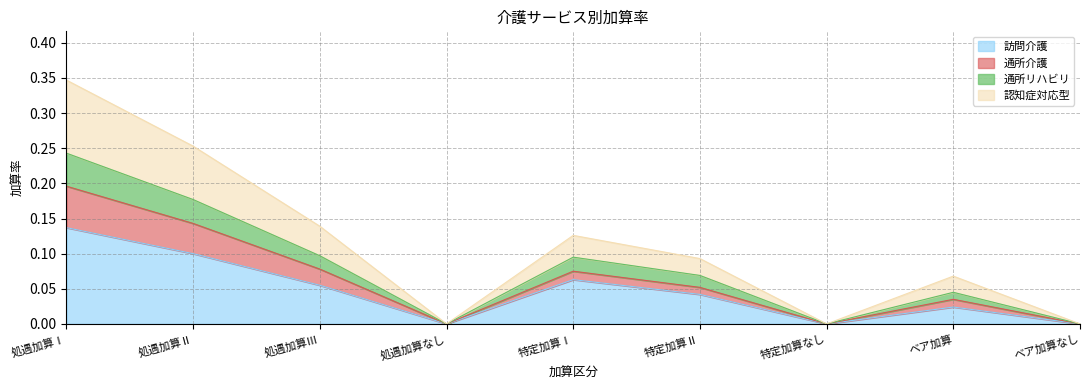

True or false: 認知症対応型 and 通所リハビリ intersect in this chart.

False